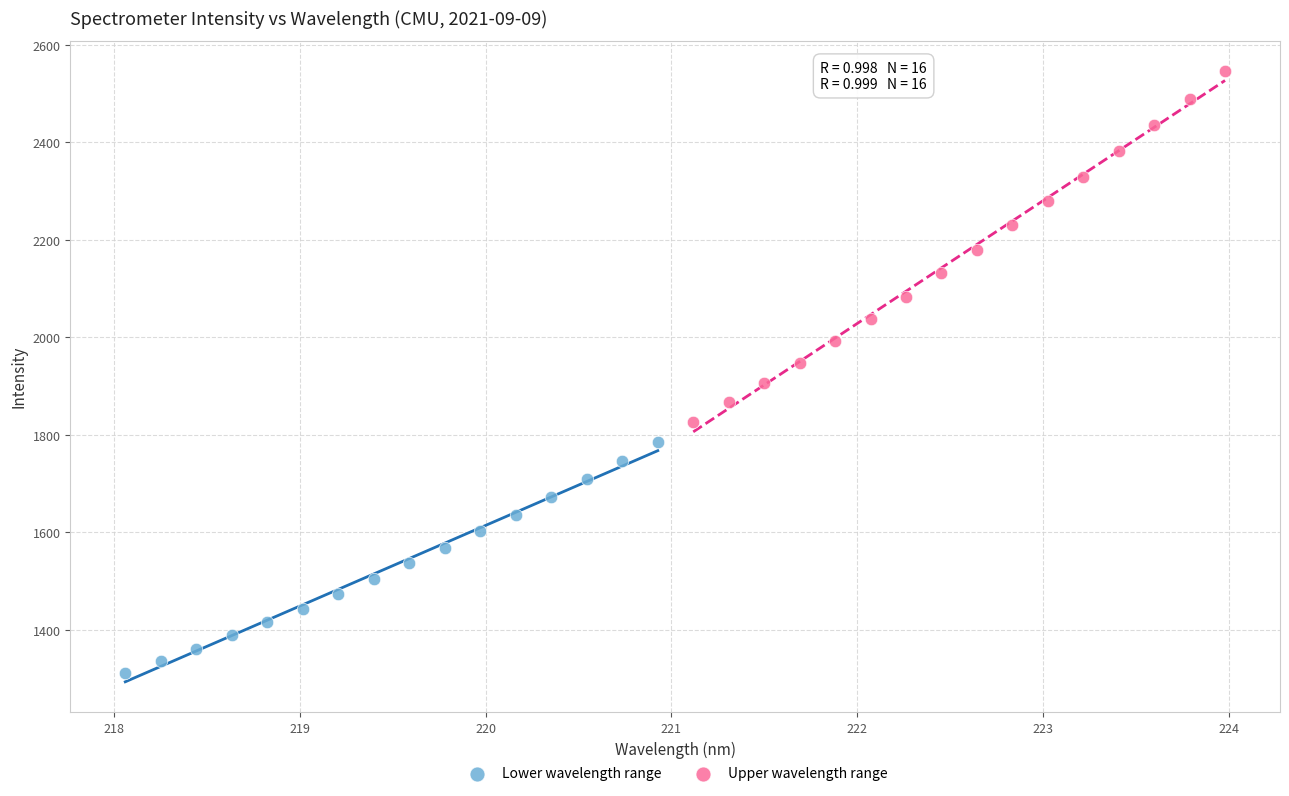

Which series reaches the maximum Y coordinate?

Upper wavelength range